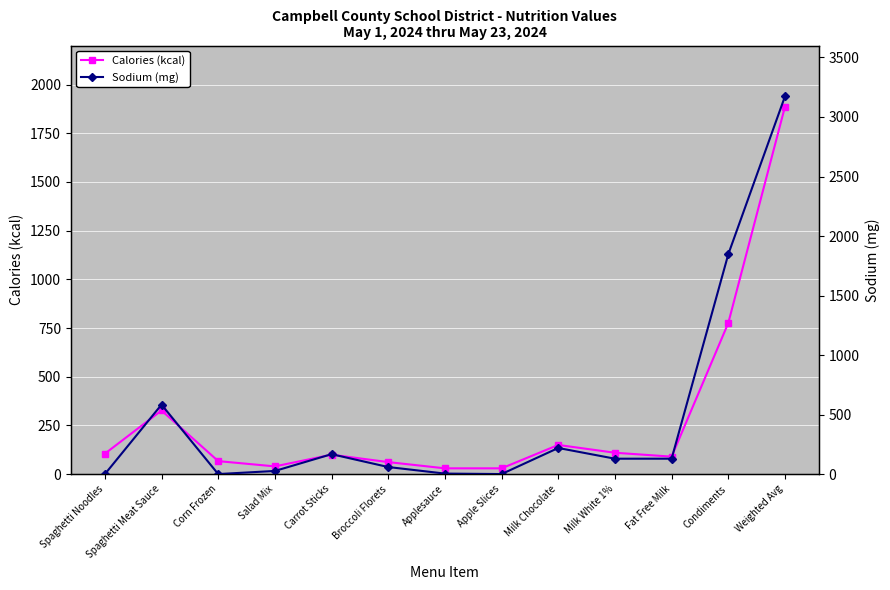

What is the value of the Calories (kcal) point at the 8th from the left?

30